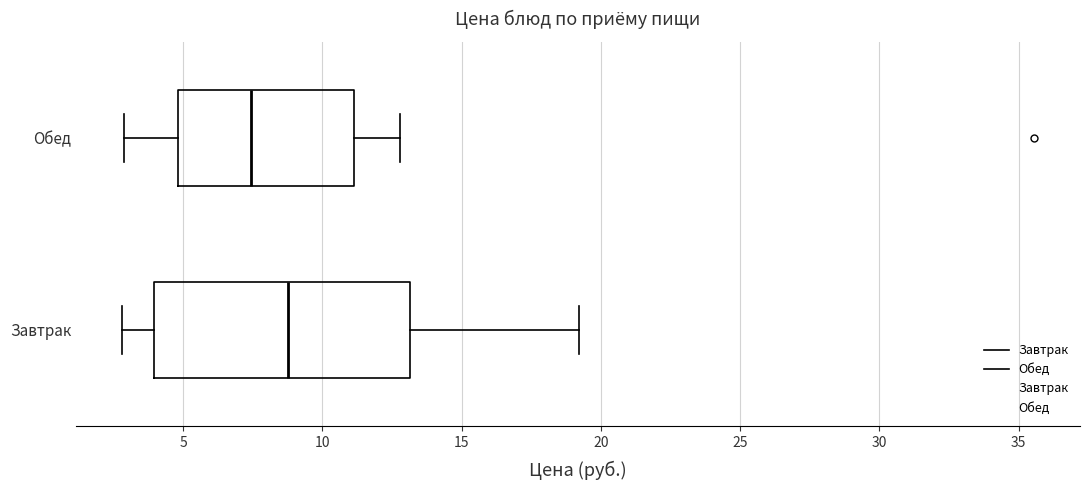

Reading bottom to top, transcribe this box plot: for each box, give where its median line is, the range the box spans, and where its two whiskers end, as read against the x-axis. The values are not printed on the chart, so give them approximately, as read against the axis.

Завтрак: median 9.0, box 4.0 to 13.0, whiskers 3.0 to 19.0
Обед: median 7.5, box 5.0 to 11.0, whiskers 3.0 to 13.0